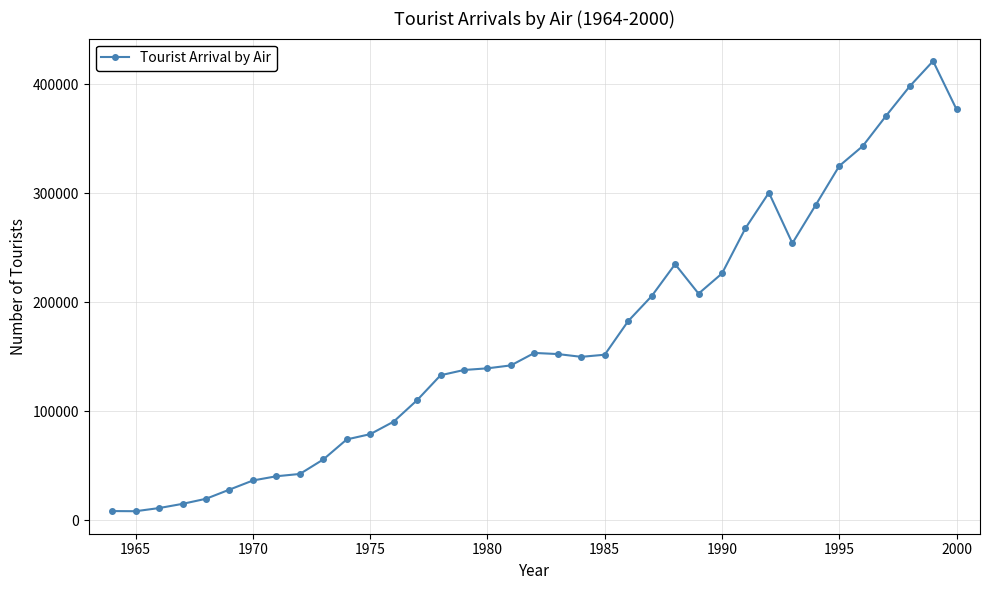

What is the value of the 30th point from the left?

254140